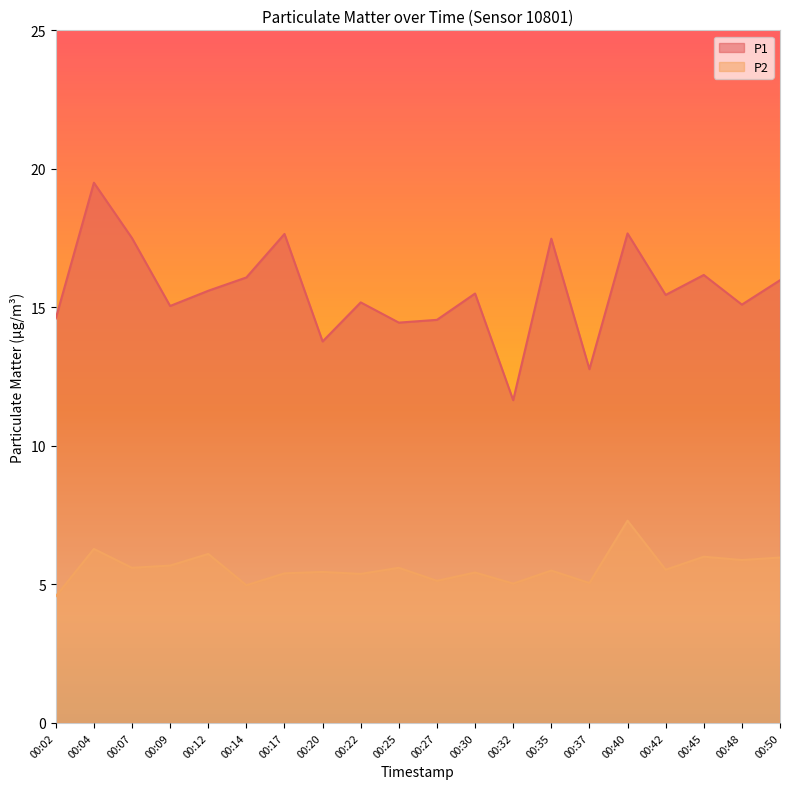

What are all the series names shown in the legend?

P1, P2